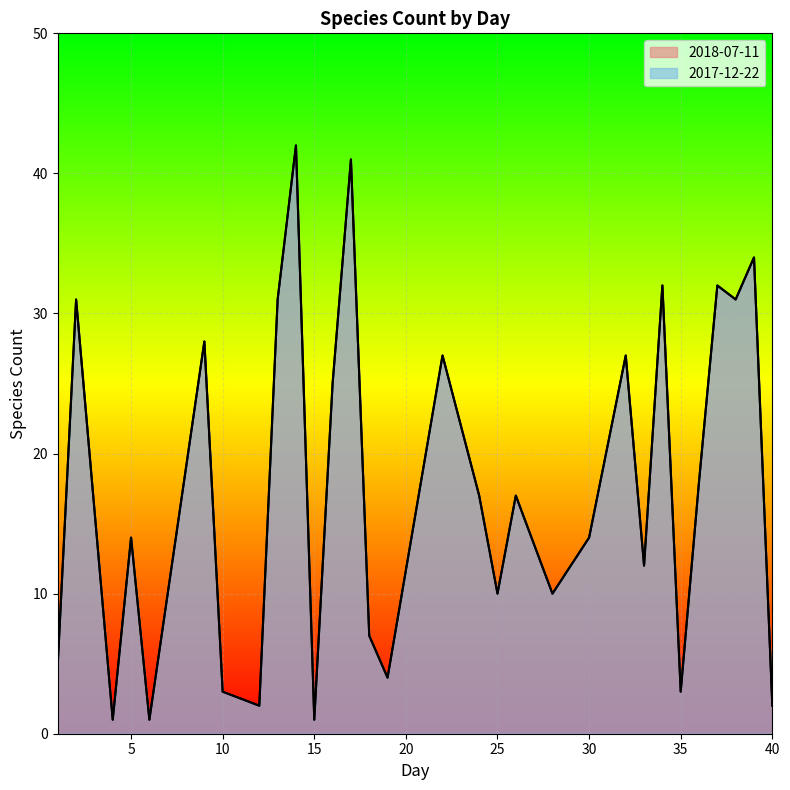

In 2017-12-22, how many points are higher than both neighbors (excluding endpoints)?

11